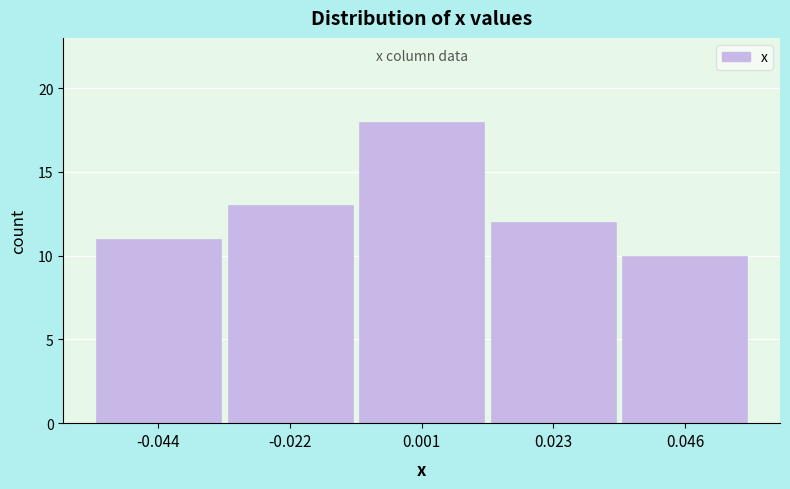

Over which range of the x-axis is the bar tallest?

-0.010 to 0.010